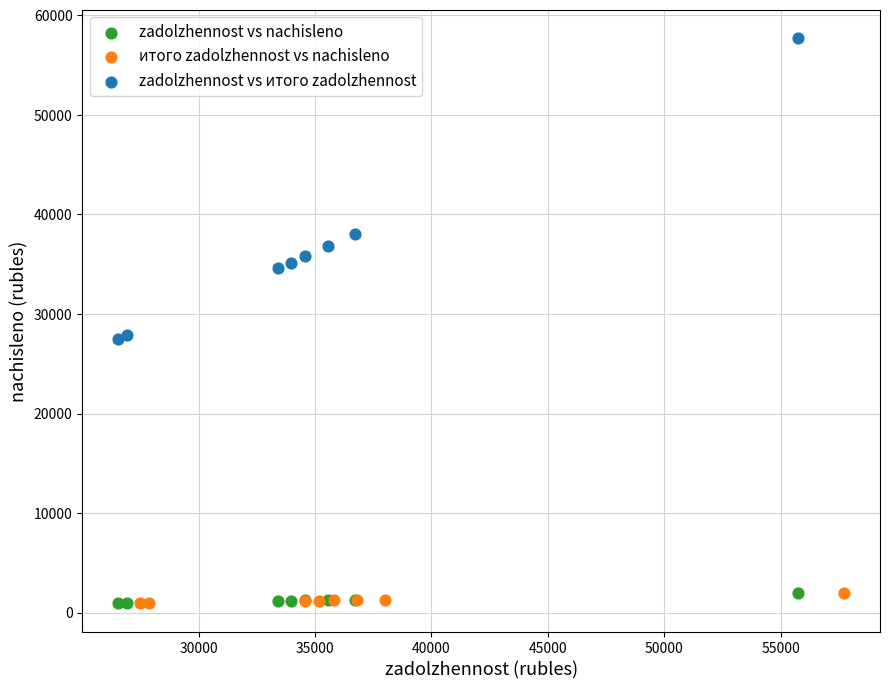

What are all the series names shown in the legend?

zadolzhennost vs nachisleno, итого zadolzhennost vs nachisleno, zadolzhennost vs итого zadolzhennost